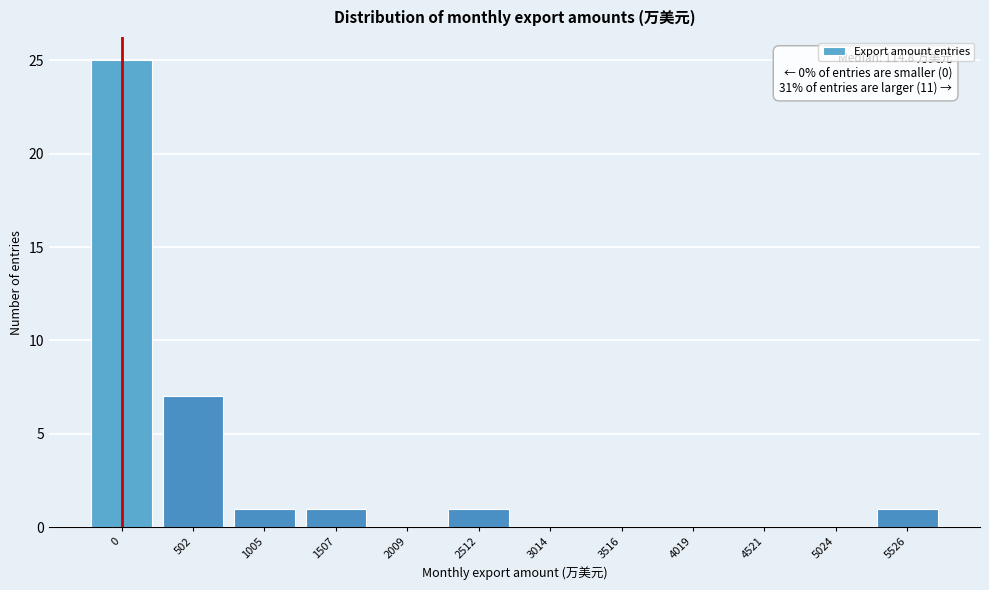

Reading left to right, extract all data points from this chart.

0=25	502=7	1005=1	1507=1	2009=0	2512=1	3014=0	3516=0	4019=0	4521=0	5024=0	5526=1